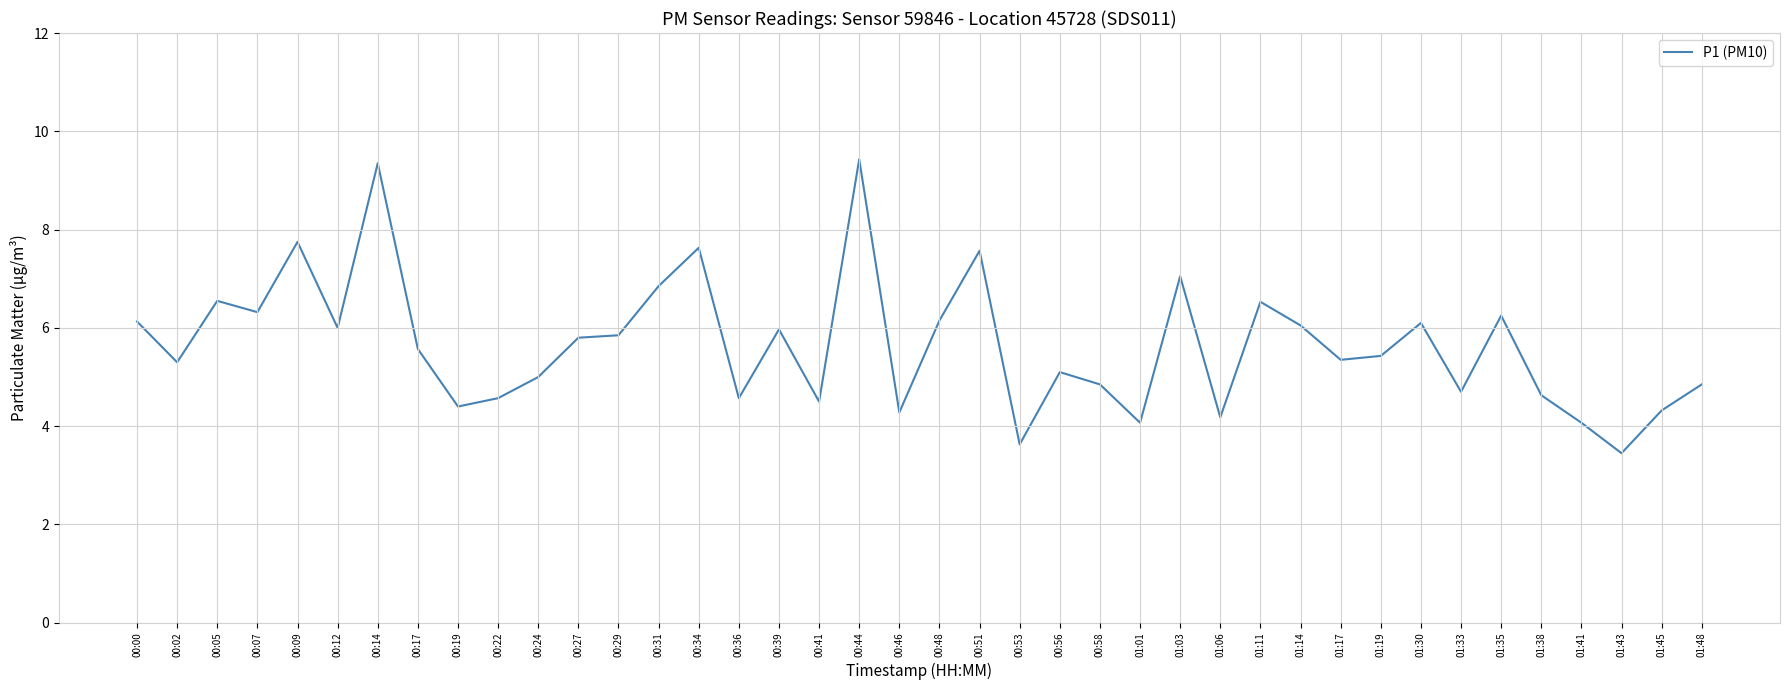

Between 01:03 and 01:38, which is larger?

01:03